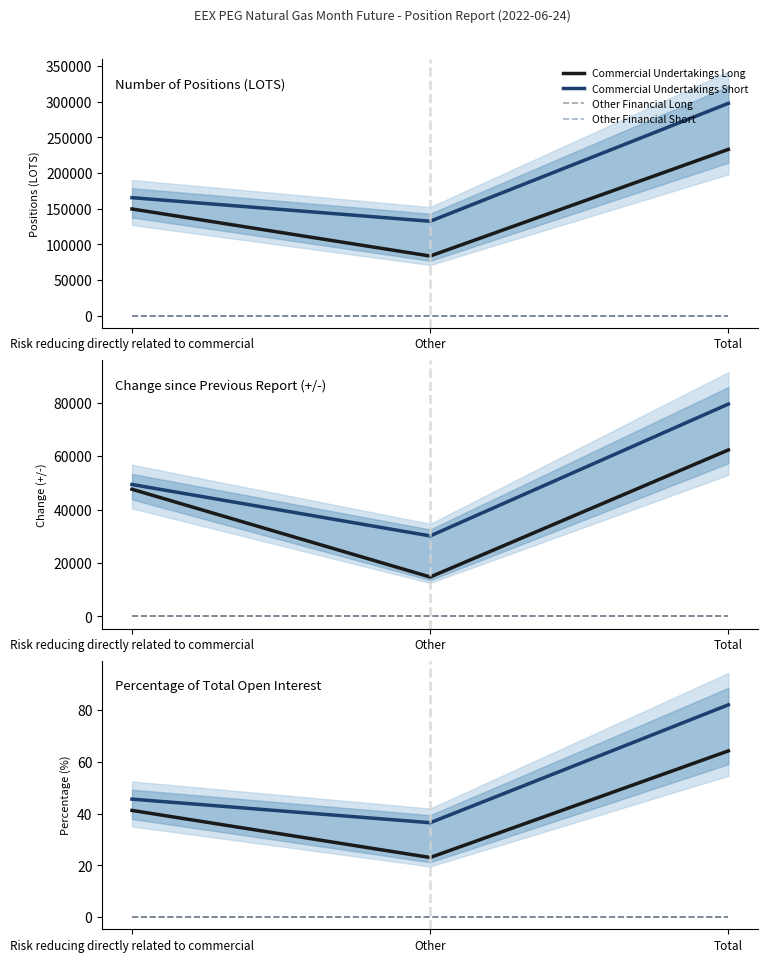

What is the label of the 1st point from the right?

Total